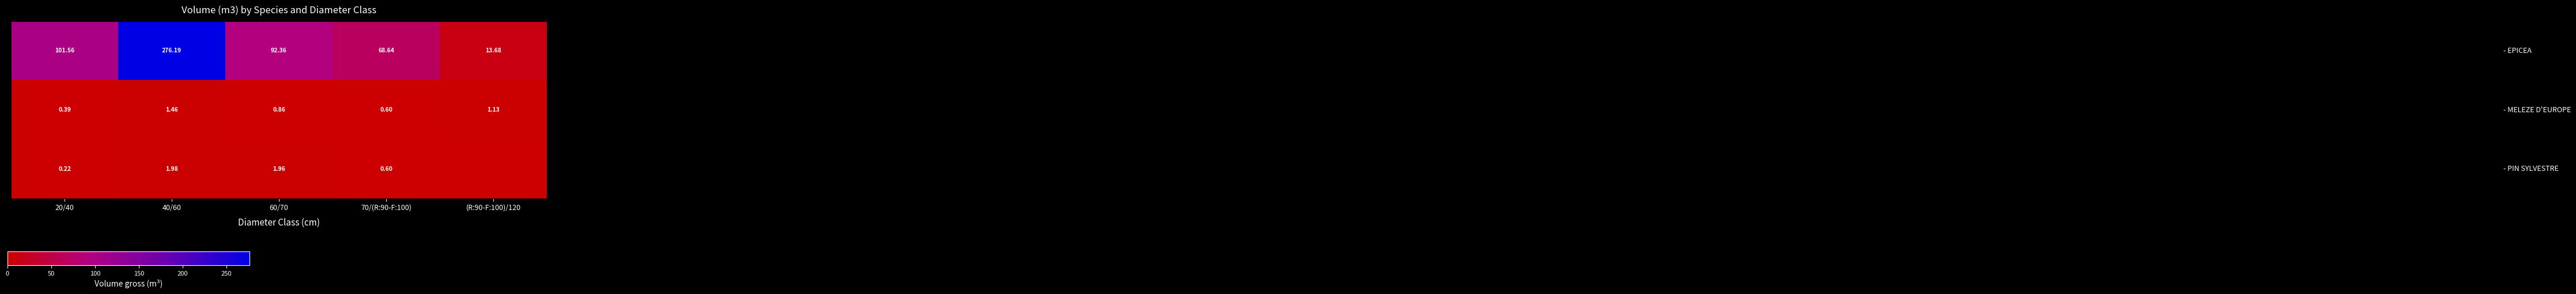

How many distinct data groups are displayed?

3